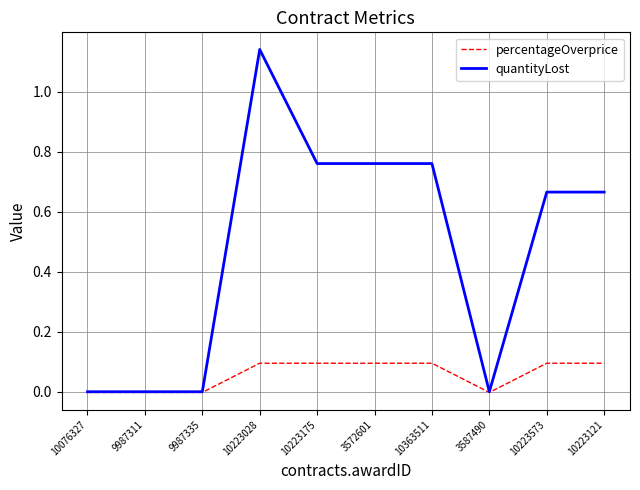

Rank the series by their average value, from lowest to highest.

percentageOverprice, quantityLost